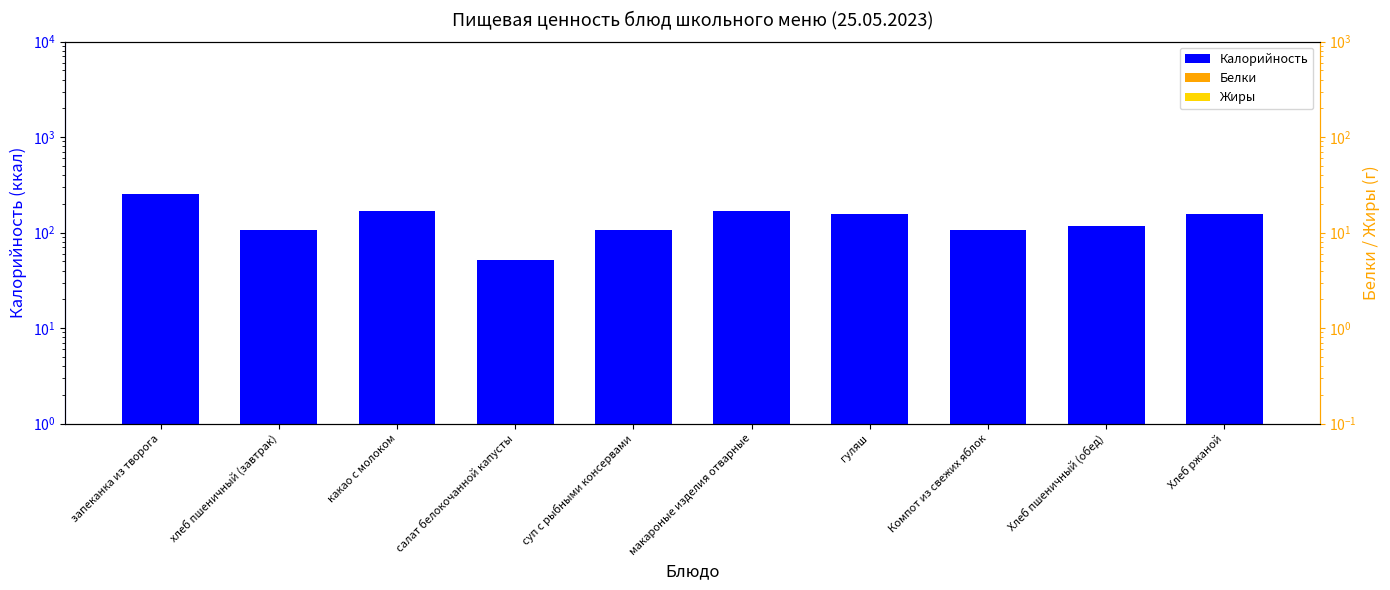

How many categories are shown in the chart?

10